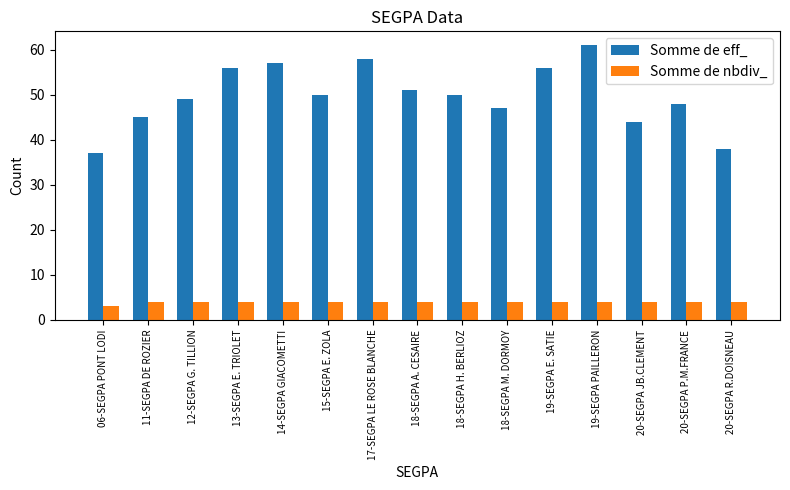

What is the maximum value for Somme de eff_?

61